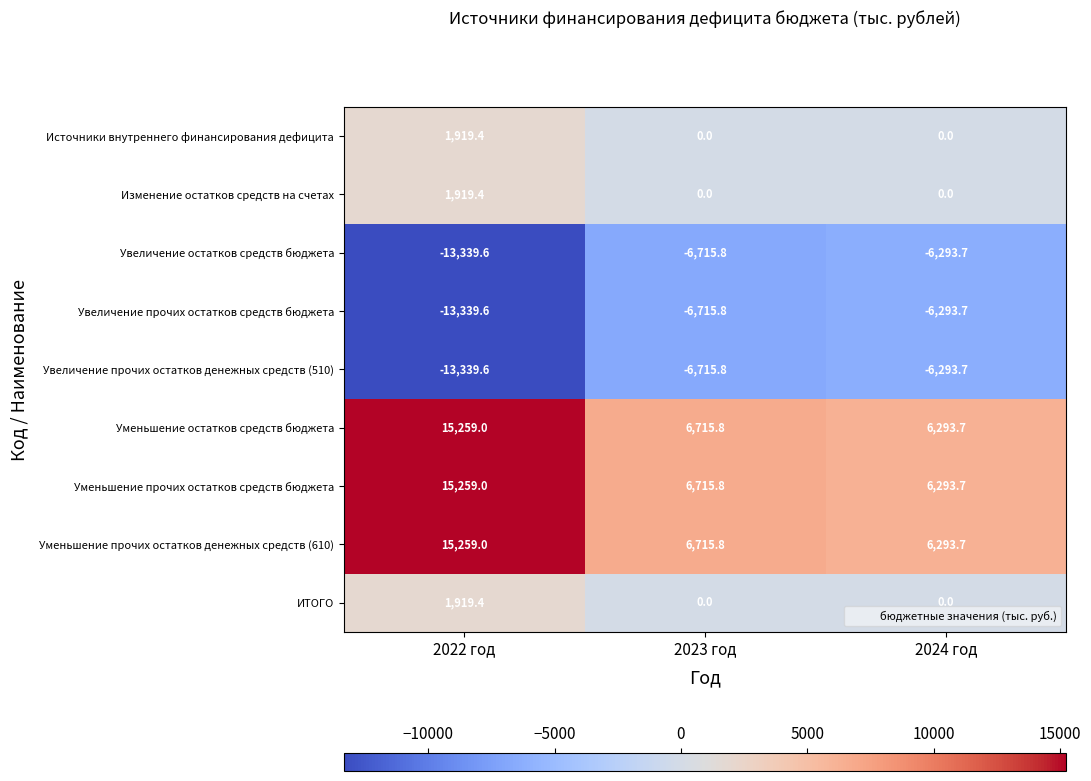

What is the highest value of the Изменение остатков средств на счетах series?

1919.4